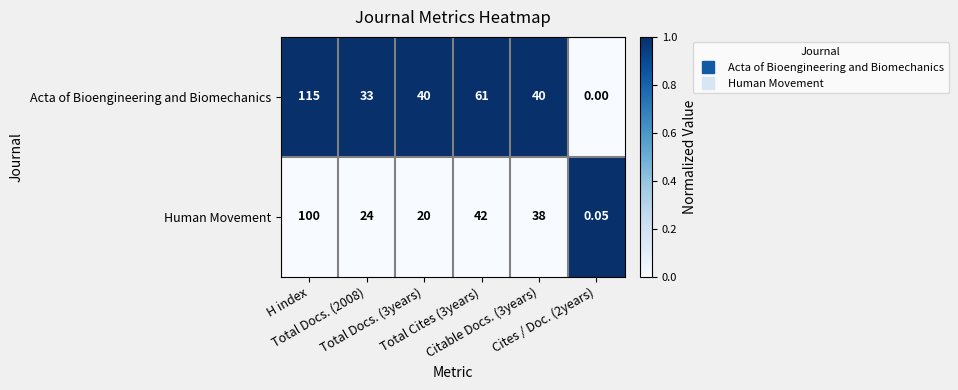

List the series in order of their overall mean, highest first.

Acta of Bioengineering and Biomechanics, Human Movement